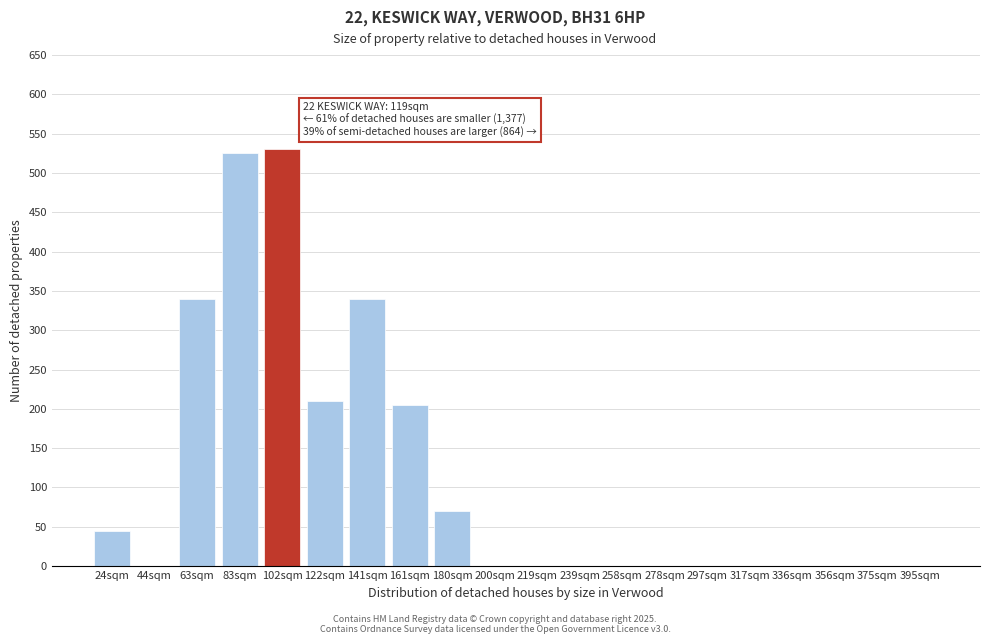

Reading left to right, extract all data points from this chart.

24sqm=45	44sqm=0	63sqm=340	83sqm=525	102sqm=530	122sqm=210	141sqm=340	161sqm=205	180sqm=70	200sqm=0	219sqm=0	239sqm=0	258sqm=0	278sqm=0	297sqm=0	317sqm=0	336sqm=0	356sqm=0	375sqm=0	395sqm=0